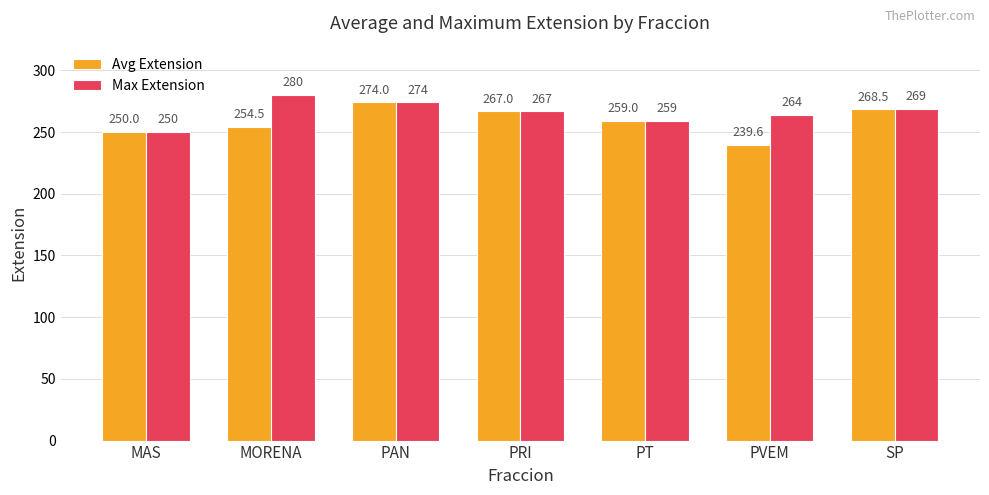

What is the average value of the Max Extension series?

266.1